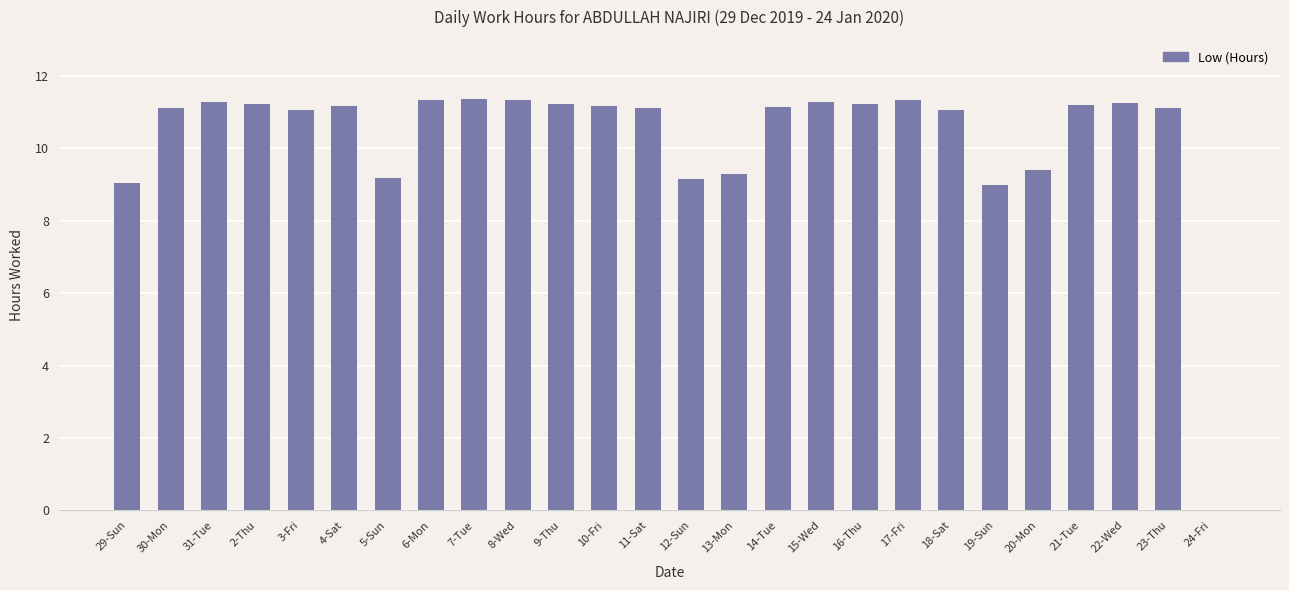

Are the bars grouped side by side (vs. stacked)?

No